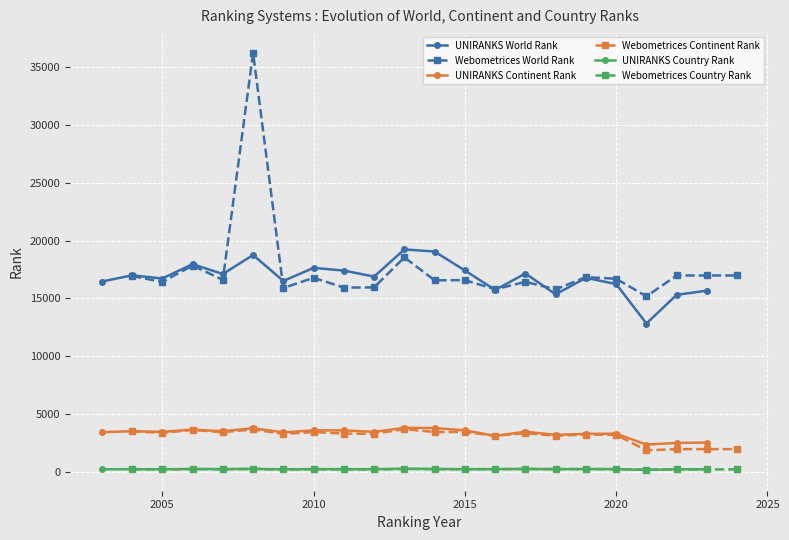

True or false: UNIRANKS World Rank and UNIRANKS Continent Rank cross at least once.

False